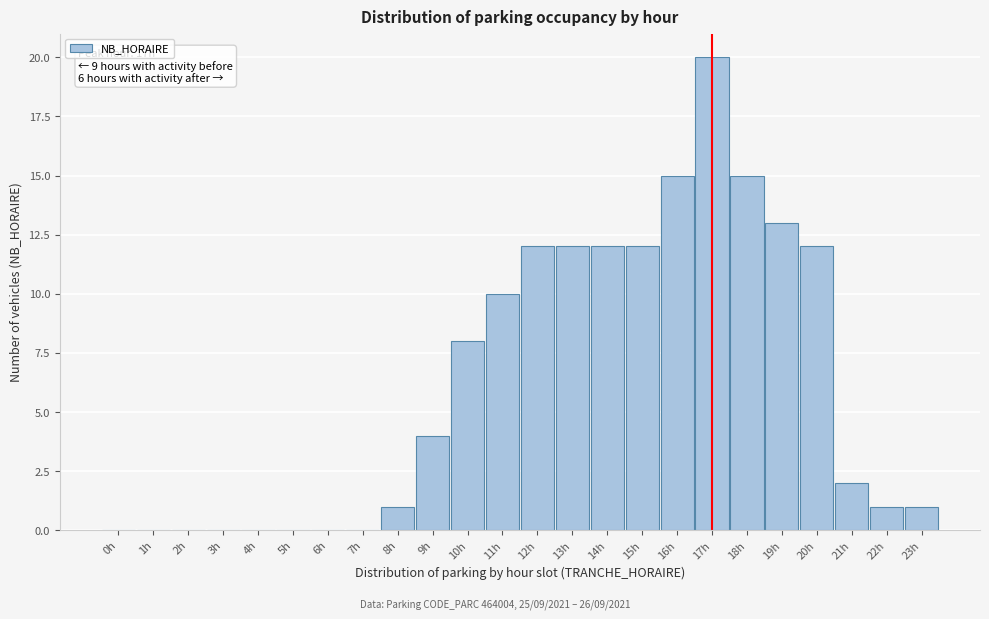

Reading left to right, list all the values displayed in this chart.

0h=0	1h=0	2h=0	3h=0	4h=0	5h=0	6h=0	7h=0	8h=1	9h=4	10h=8	11h=10	12h=12	13h=12	14h=12	15h=12	16h=15	17h=20	18h=15	19h=13	20h=12	21h=2	22h=1	23h=1